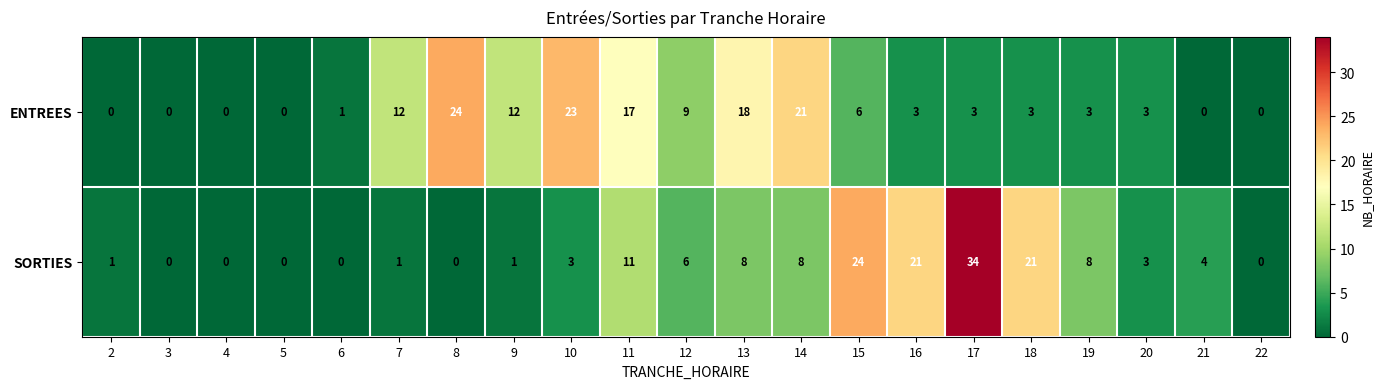

How many distinct data groups are displayed?

2